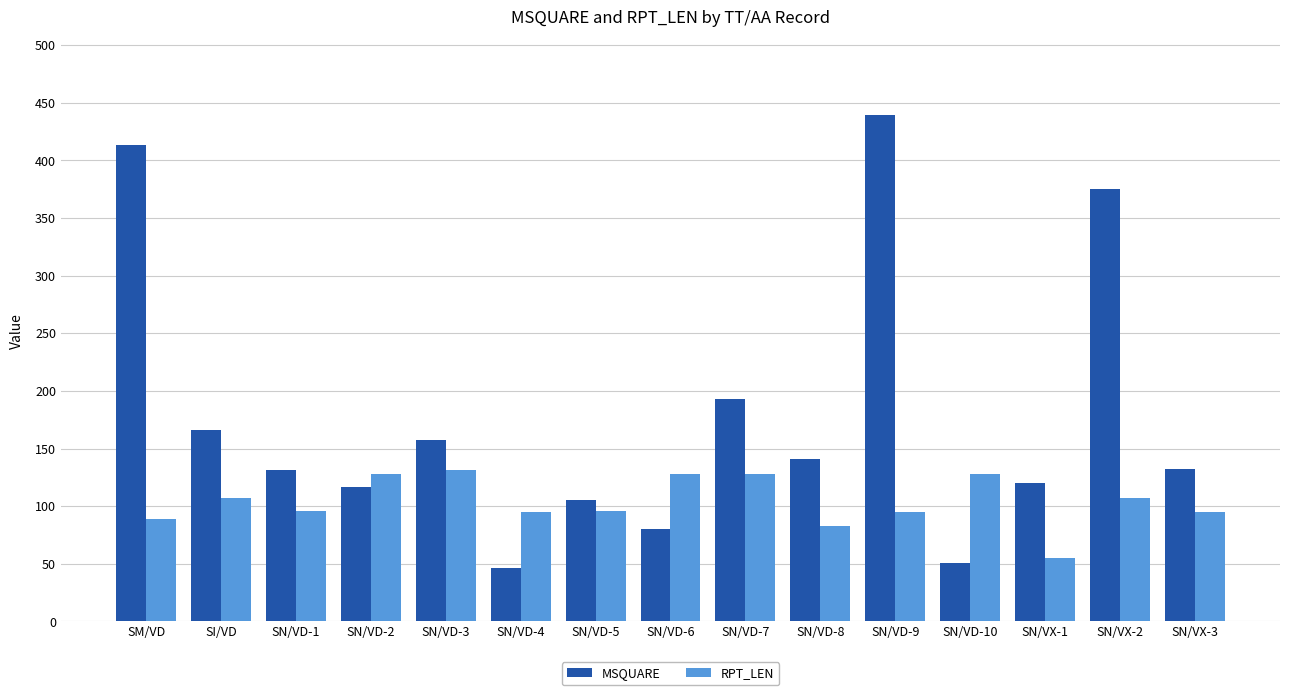

Which series has the largest total across all categories?

MSQUARE